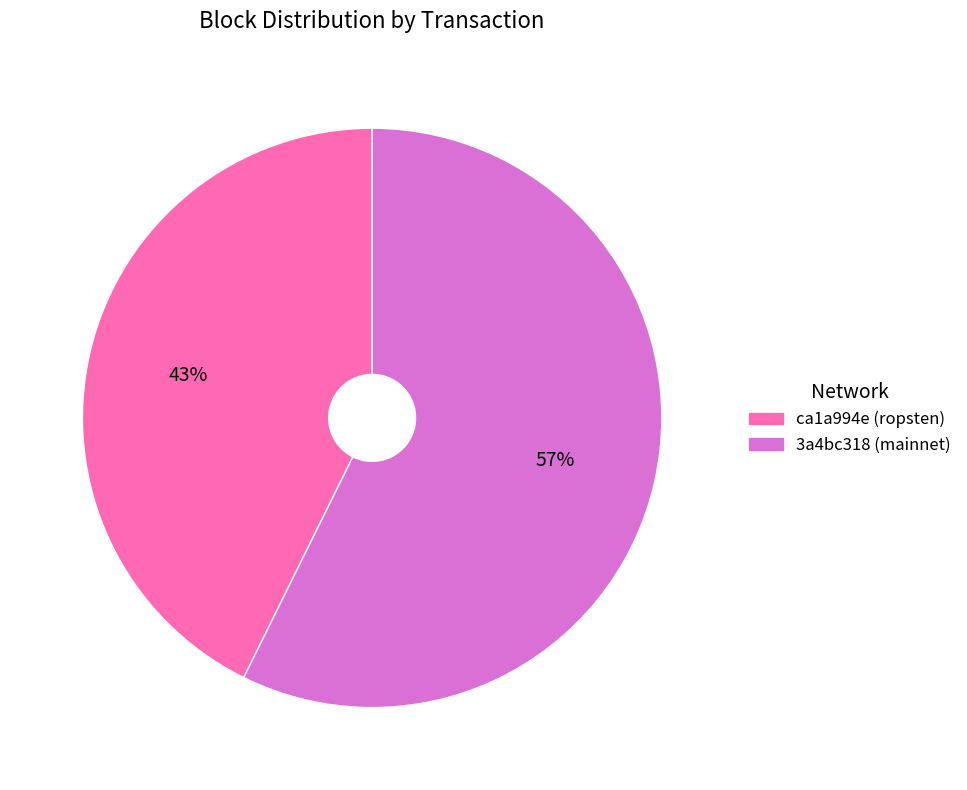

How many segments does this pie chart have?

2